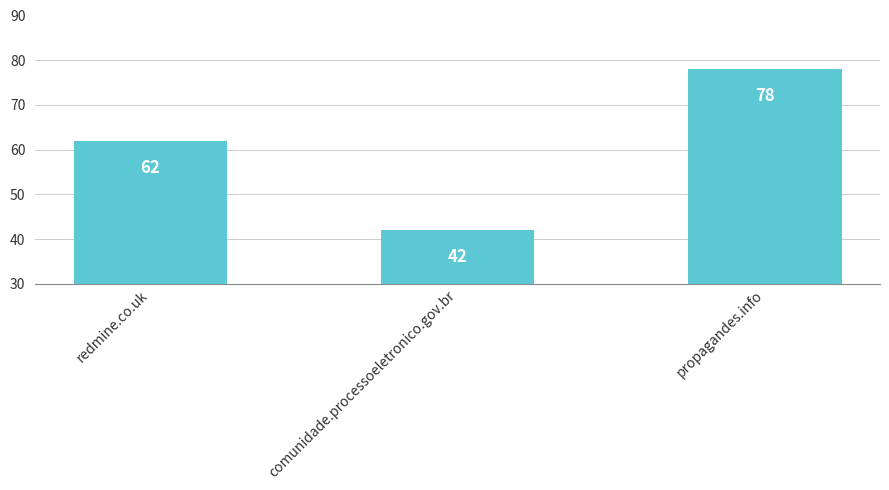

How many values are between 42 and 78?

3